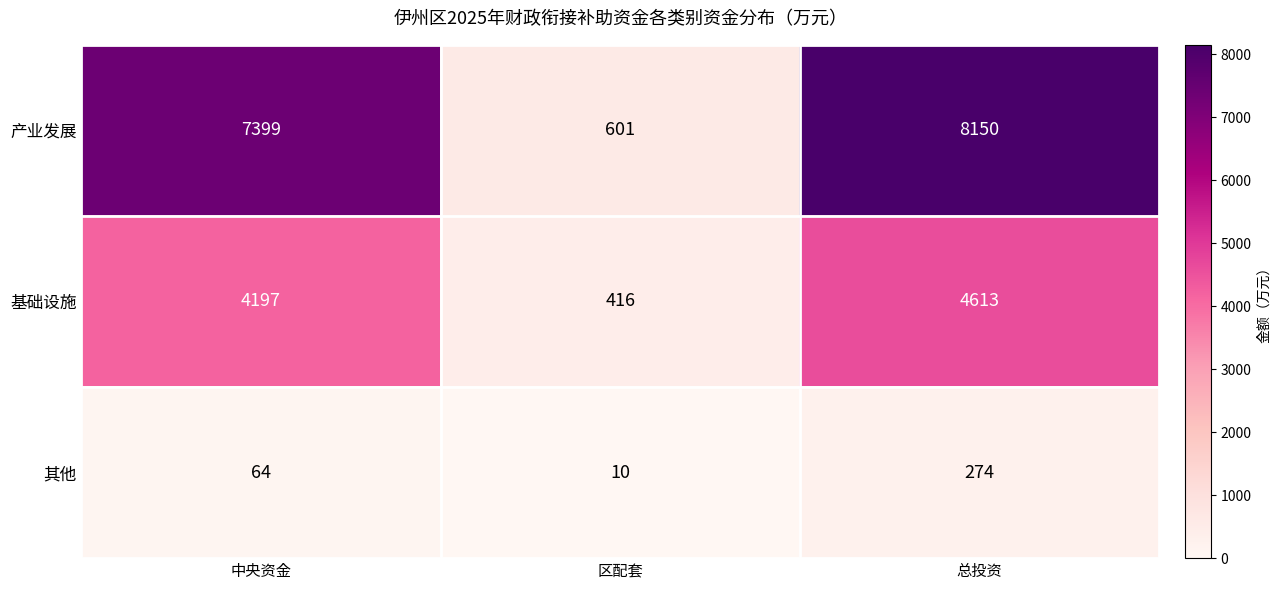

Count the 其他 values in the range 10 to 274.

3